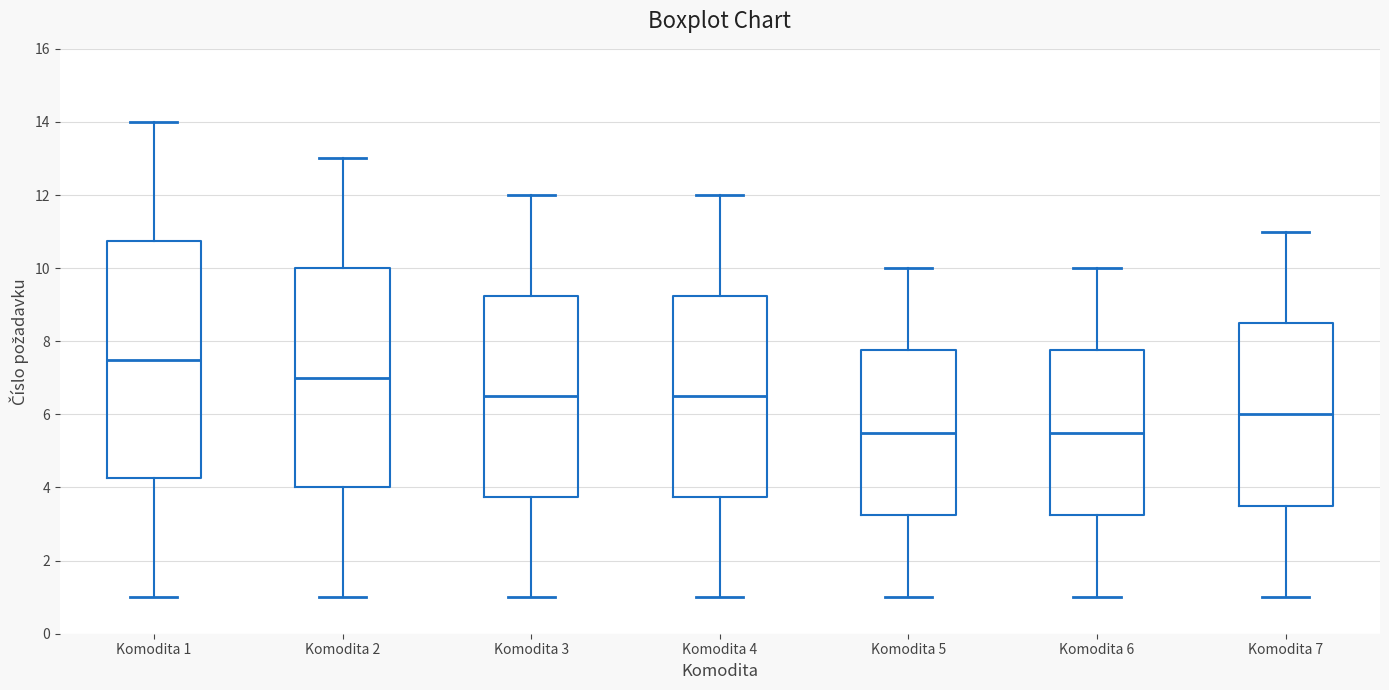

Comparing the boxes themselves (not the whiskers), which one is the tallest?

Komodita 1